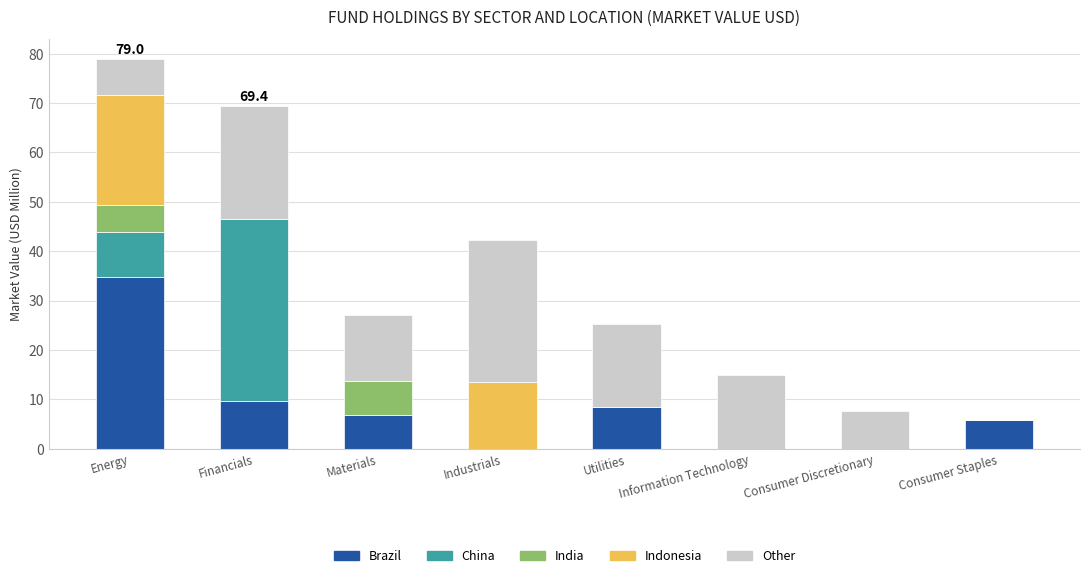

True or false: Brazil has a value of 7.9 at Energy.

False